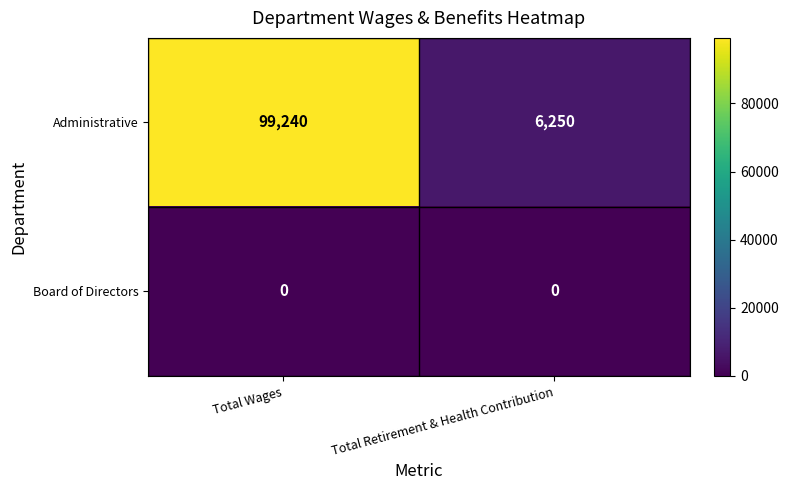

Count the number of data series in this chart.

2